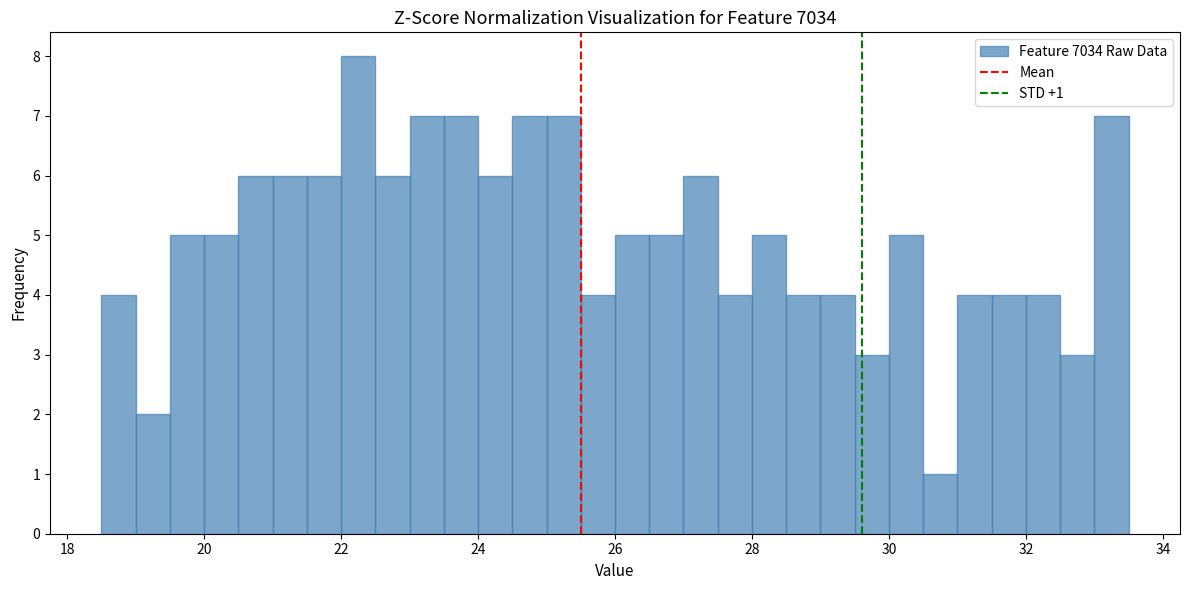

Read against the x-axis, roughly where is the centre of the tallest bar?

22.2